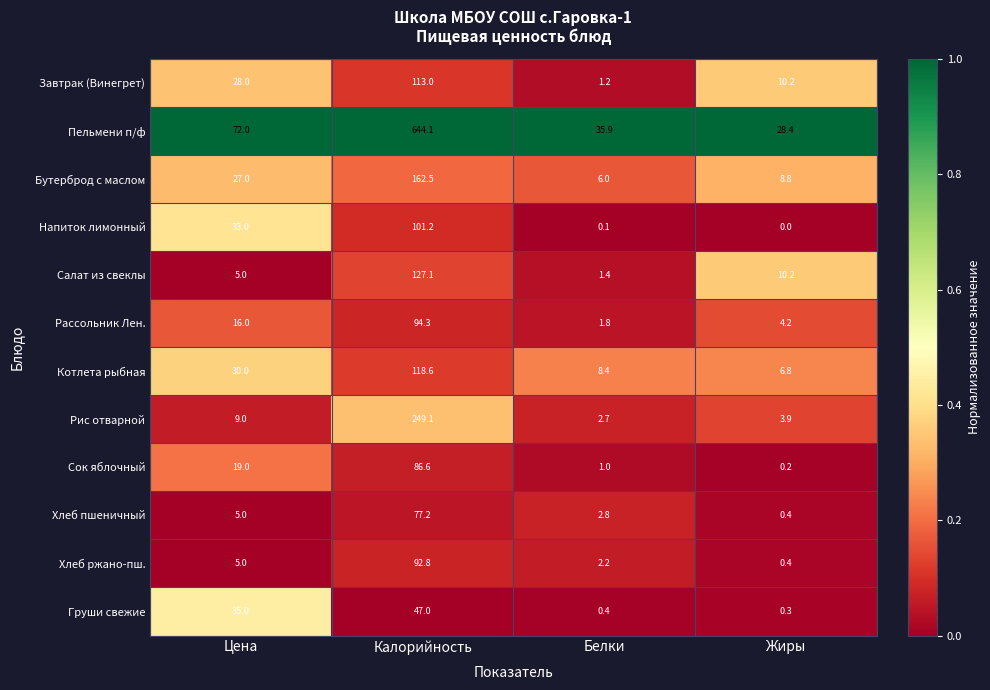

Which category has the highest value across all series?

Калорийность